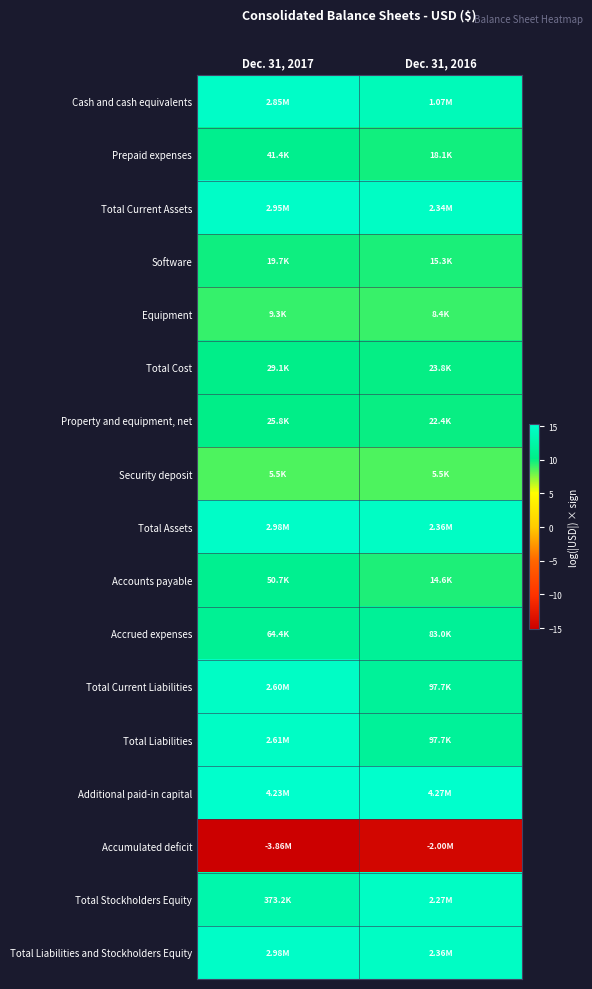

Which category has the highest value across all series?

Dec. 31, 2016